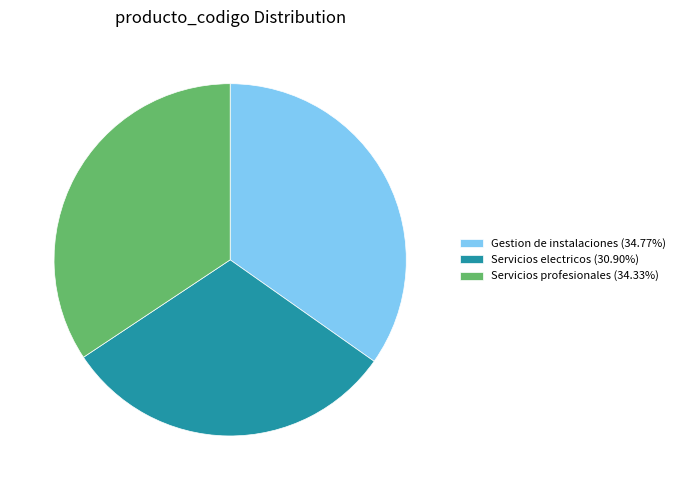

Is there any slice that represents more than half of the pie?

No